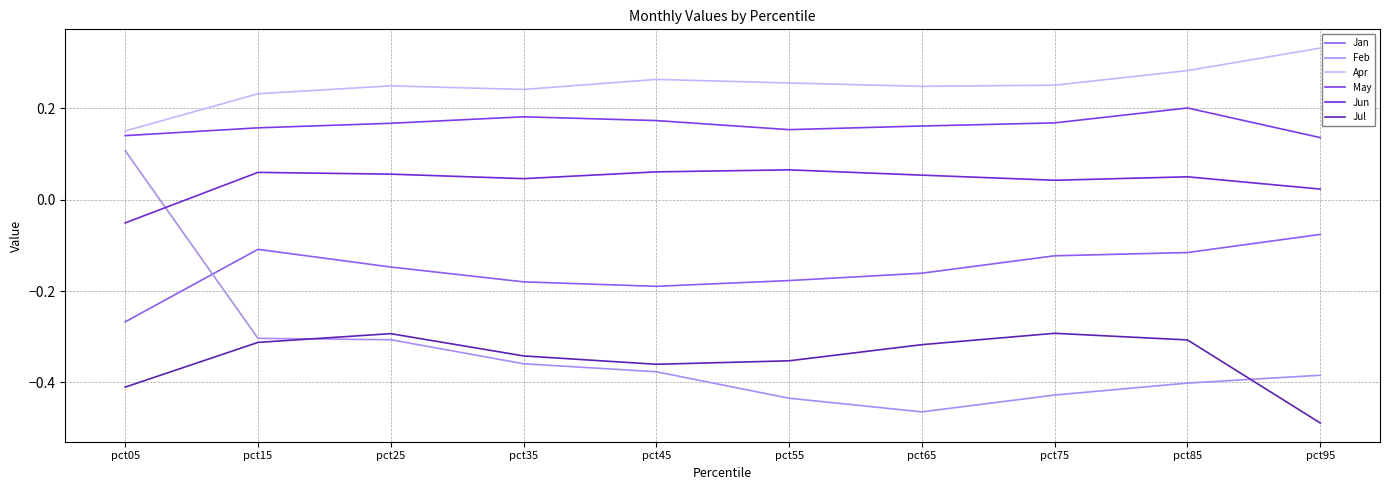

Reading left to right, what are all the values shown in this chart?

Jan: pct05=-0.3	pct15=-0.1	pct25=-0.1	pct35=-0.2	pct45=-0.2	pct55=-0.2	pct65=-0.2	pct75=-0.1	pct85=-0.1	pct95=-0.1
Feb: pct05=0.1	pct15=-0.3	pct25=-0.3	pct35=-0.4	pct45=-0.4	pct55=-0.4	pct65=-0.5	pct75=-0.4	pct85=-0.4	pct95=-0.4
Apr: pct05=0.2	pct15=0.2	pct25=0.2	pct35=0.2	pct45=0.3	pct55=0.3	pct65=0.2	pct75=0.3	pct85=0.3	pct95=0.3
May: pct05=0.1	pct15=0.2	pct25=0.2	pct35=0.2	pct45=0.2	pct55=0.2	pct65=0.2	pct75=0.2	pct85=0.2	pct95=0.1
Jun: pct05=-0.1	pct15=0.1	pct25=0.1	pct35=0.0	pct45=0.1	pct55=0.1	pct65=0.1	pct75=0.0	pct85=0.0	pct95=0.0
Jul: pct05=-0.4	pct15=-0.3	pct25=-0.3	pct35=-0.3	pct45=-0.4	pct55=-0.4	pct65=-0.3	pct75=-0.3	pct85=-0.3	pct95=-0.5